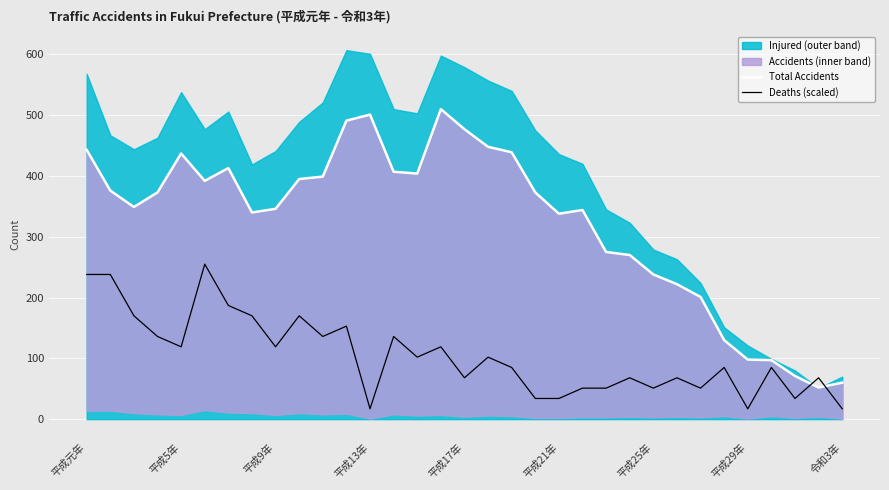

How many lines are shown in the chart?

2